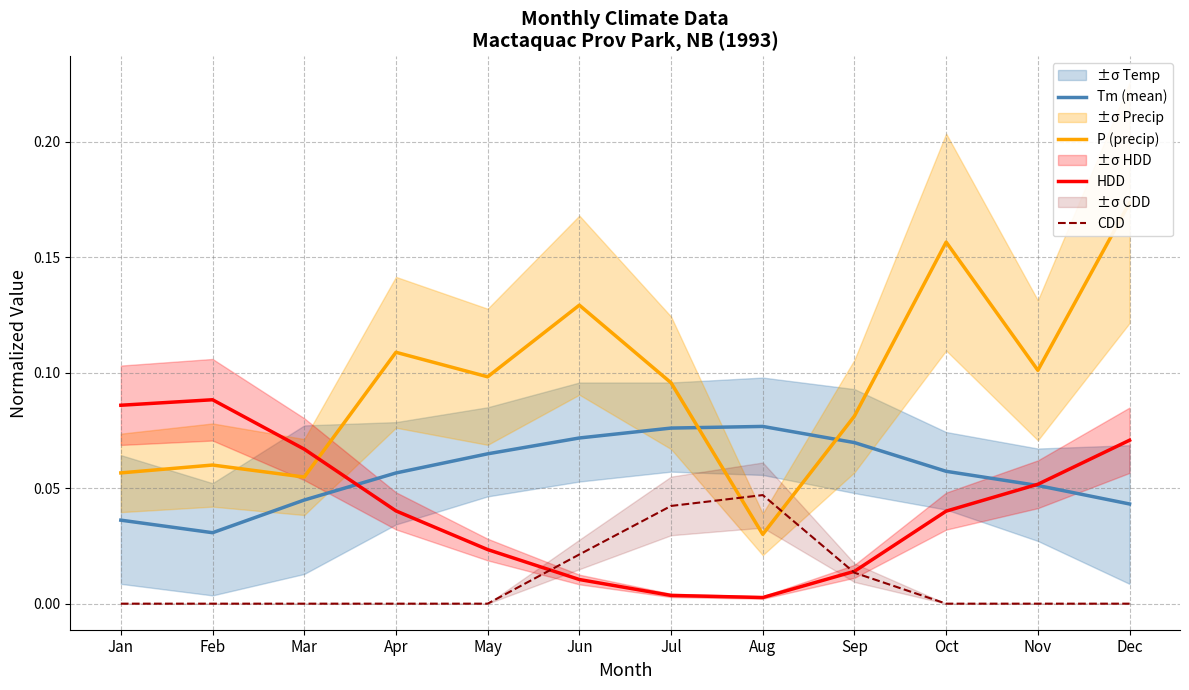

At how many categories does at least one series exceed 0?

12